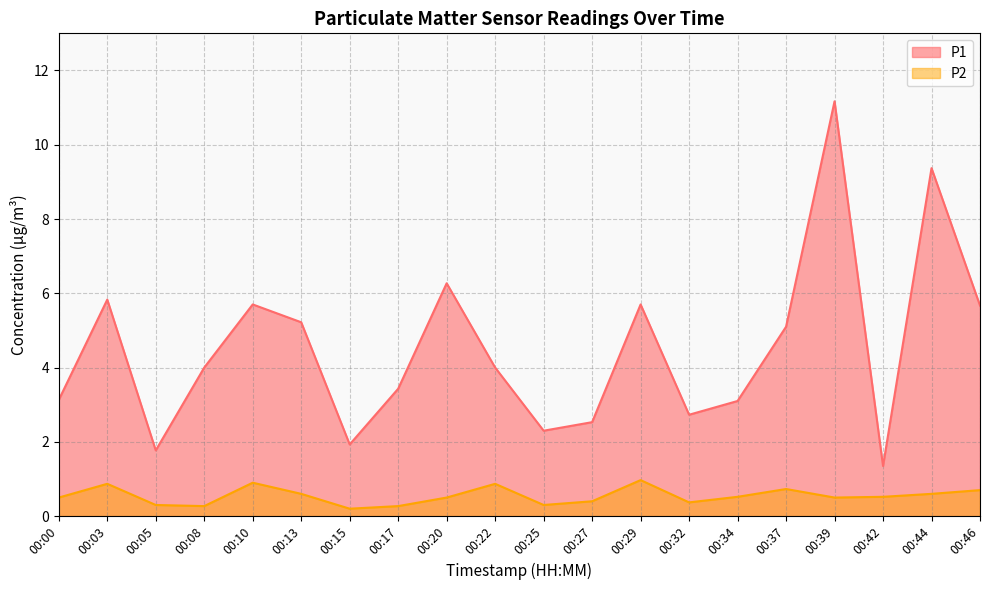

At 00:05, list the series in order from smallest to largest.

P2, P1